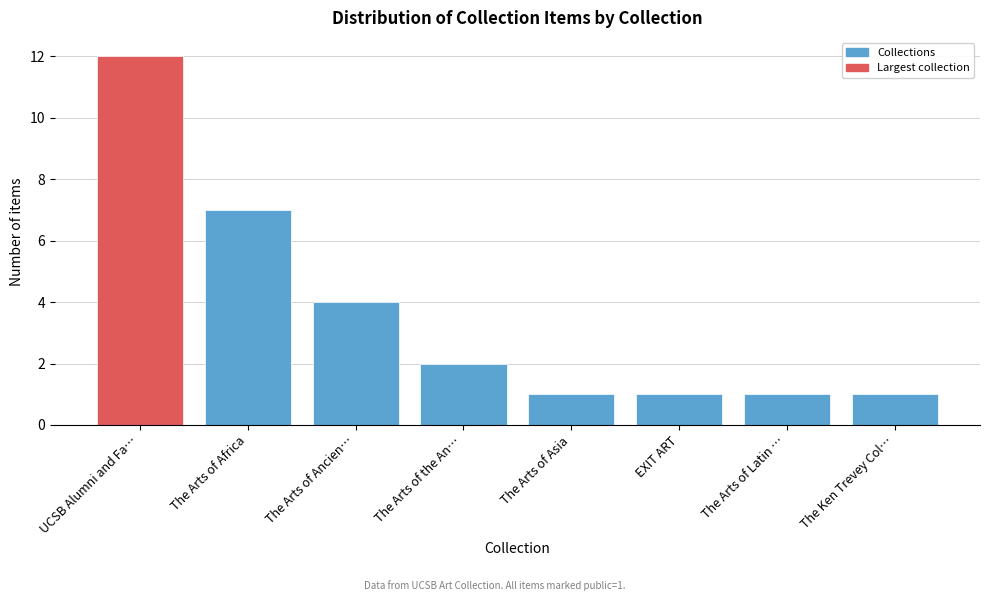

Reading right to left, list all the values displayed in this chart.

The Ken Trevey Col…=1	The Arts of Latin …=1	EXIT ART=1	The Arts of Asia=1	The Arts of the An…=2	The Arts of Ancien…=4	The Arts of Africa=7	UCSB Alumni and Fa…=12